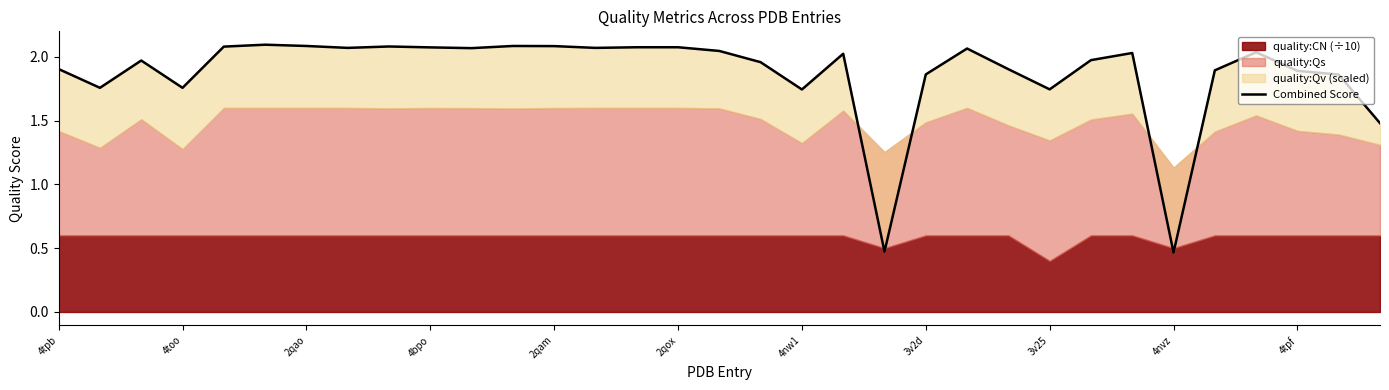

Approximately how many times larger is the value at 13 compared to 19?

1.0